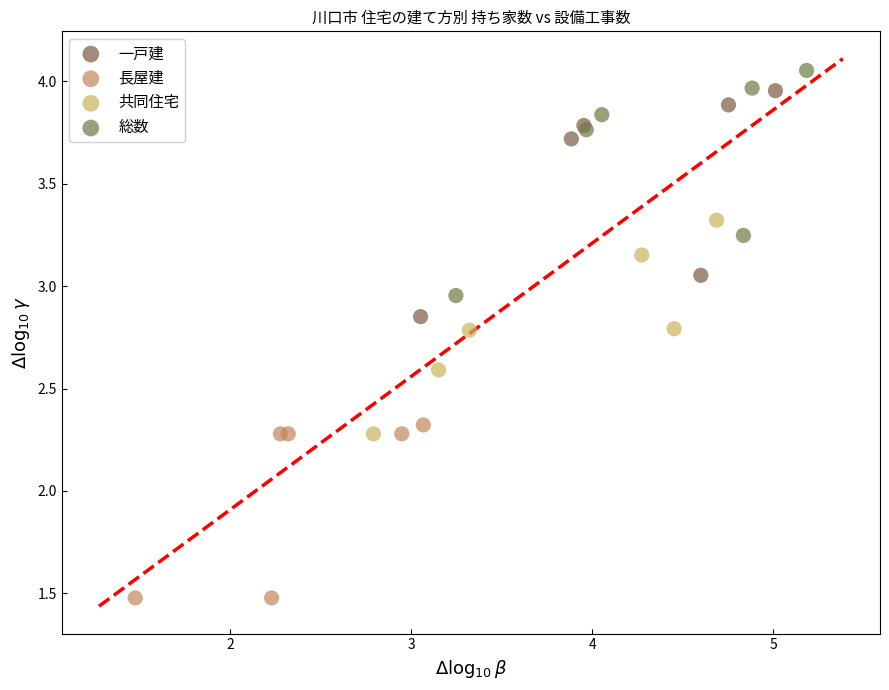

Which series reaches the minimum Y coordinate?

長屋建